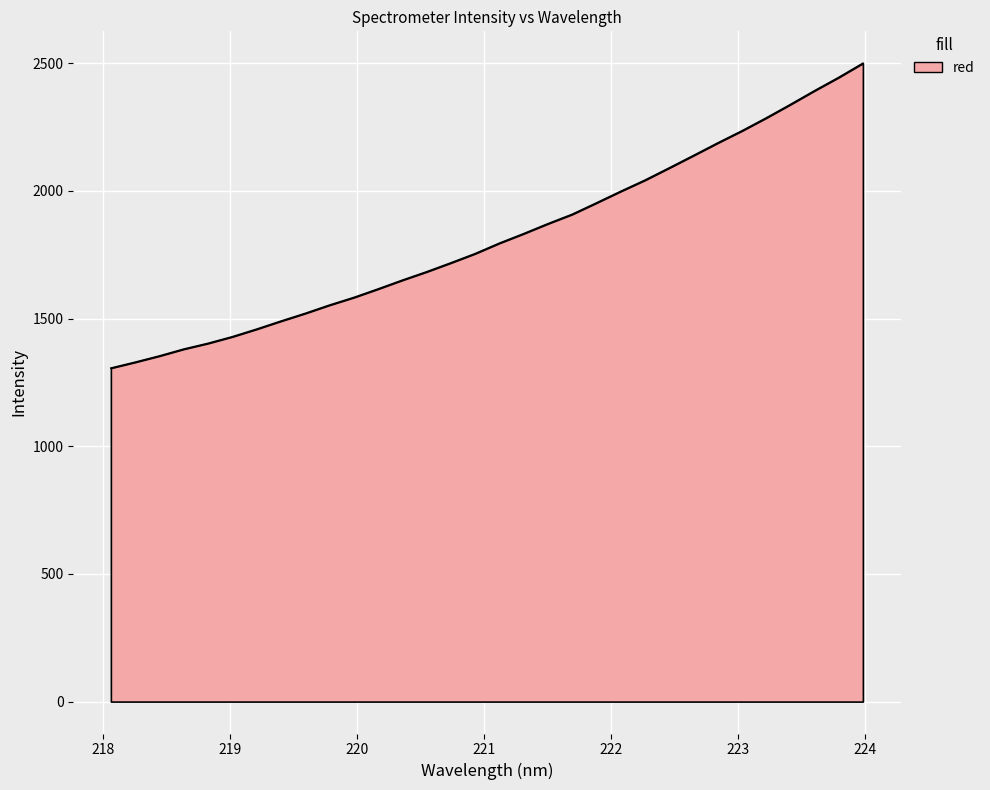

What is the difference between the maximum and minimum values?

1194.1